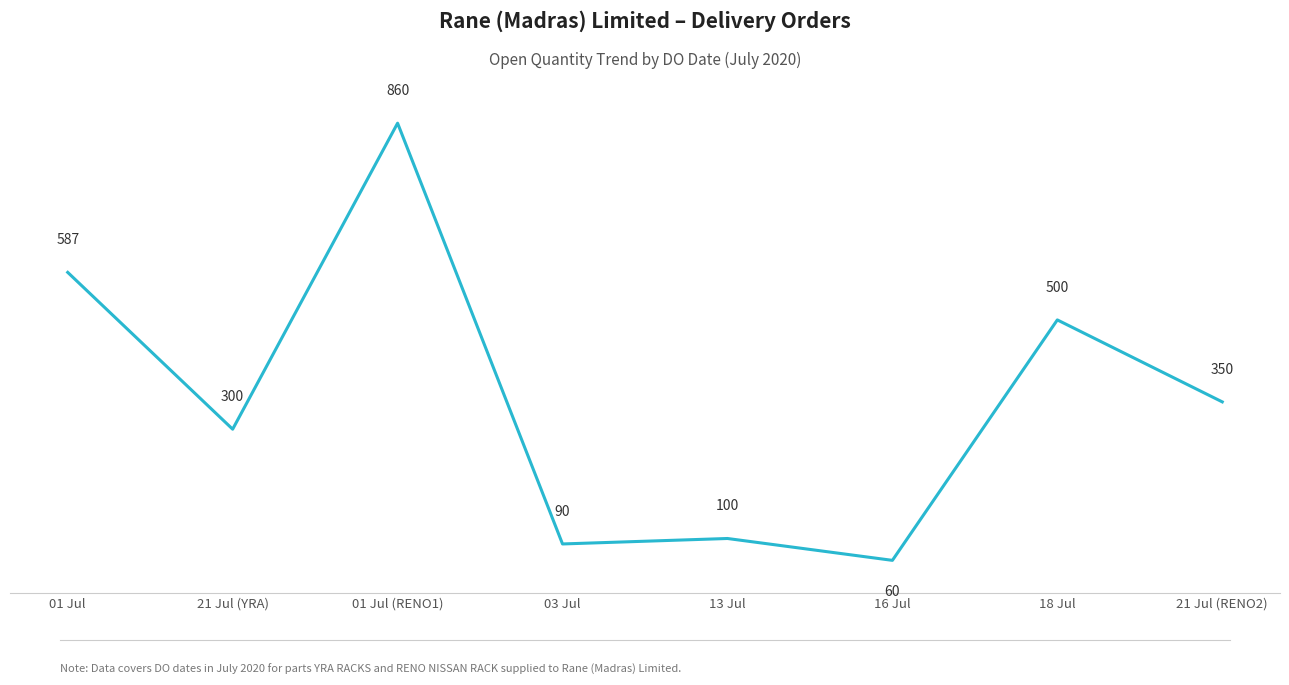

What is the difference between the maximum and minimum values?

800